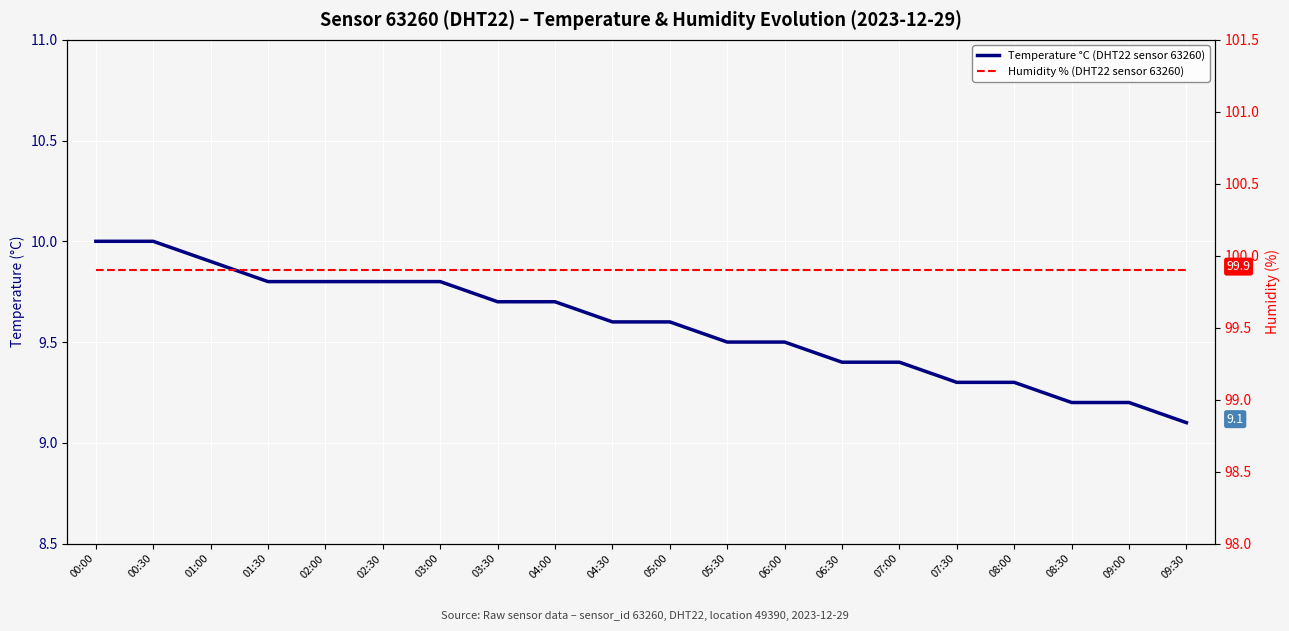

Does the chart display data point markers on the line(s)?

No